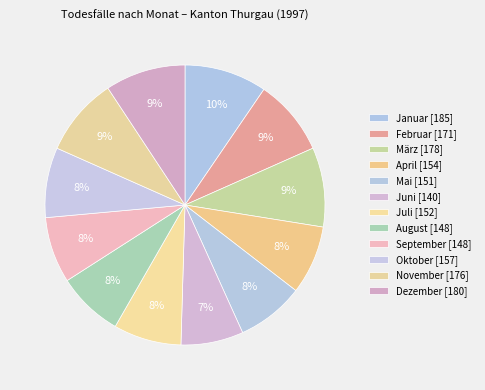

True or false: Oktober accounts for 1% of the total.

False